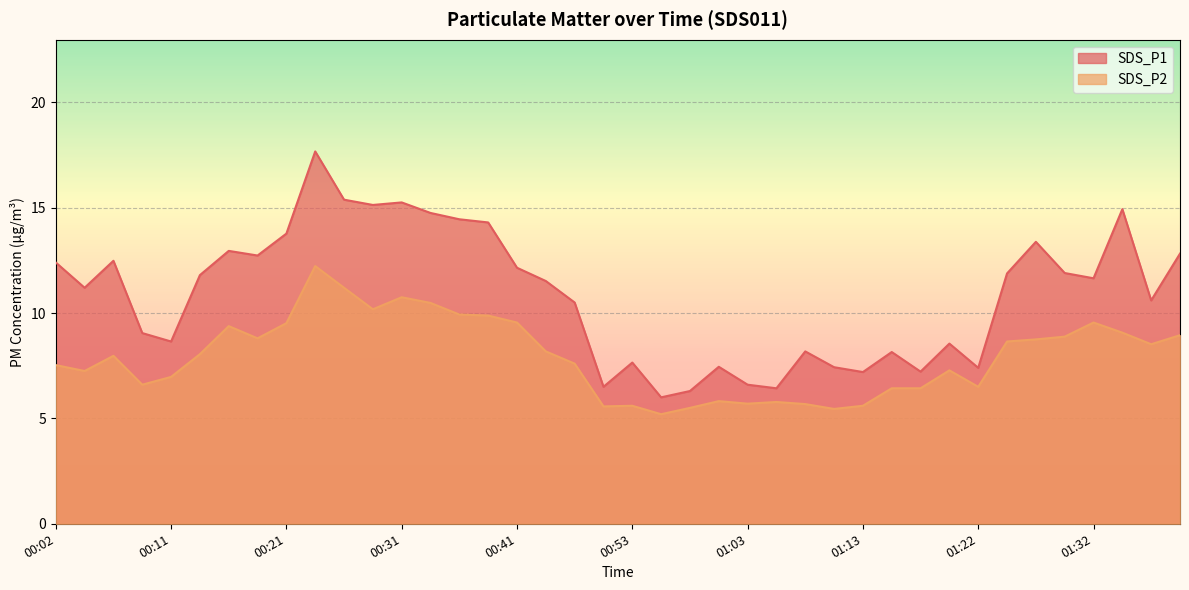

At which category is the sum across all series the highest?

00:24